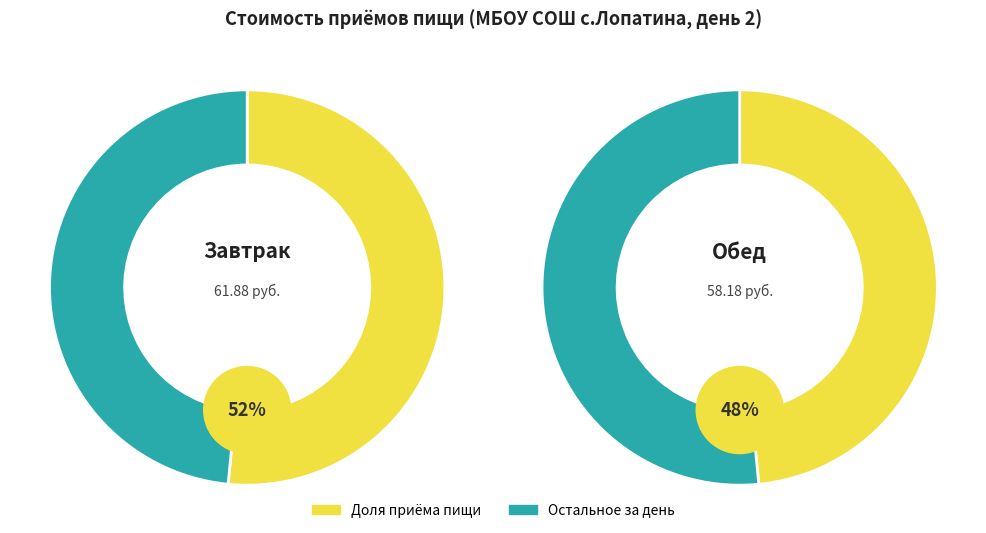

What percentage do Завтрак and Обед together represent?

100.0%